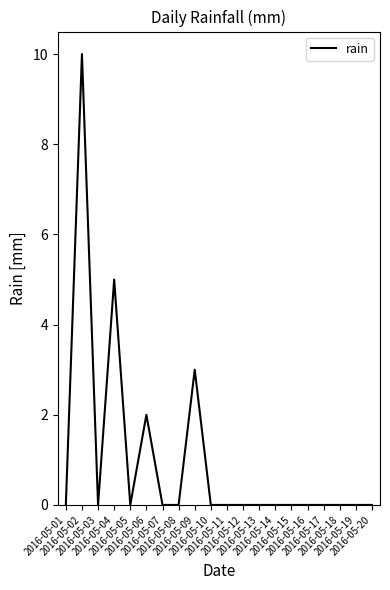

How many lines are shown in the chart?

1